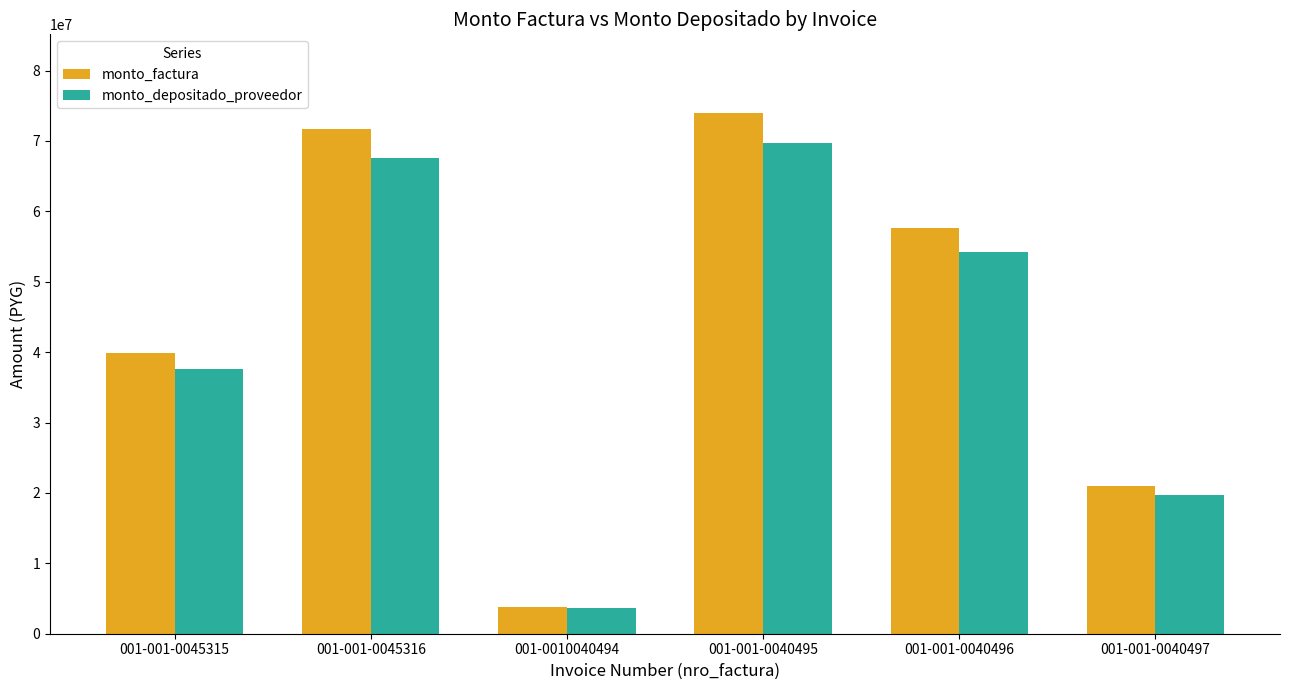

What is the lowest value of the monto_depositado_proveedor series?

3617001